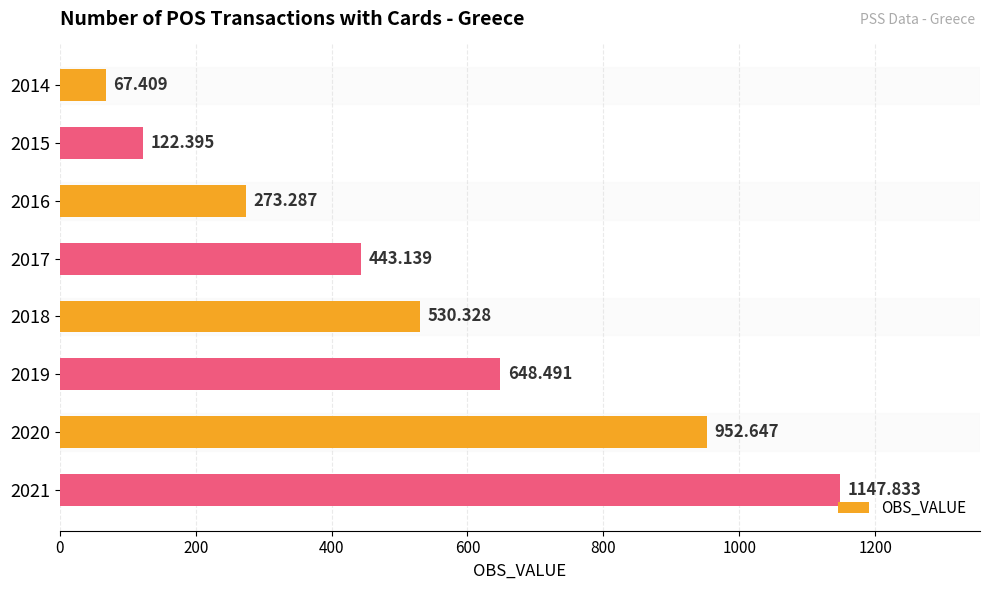

Rank the categories by value from lowest to highest.

2014, 2015, 2016, 2017, 2018, 2019, 2020, 2021